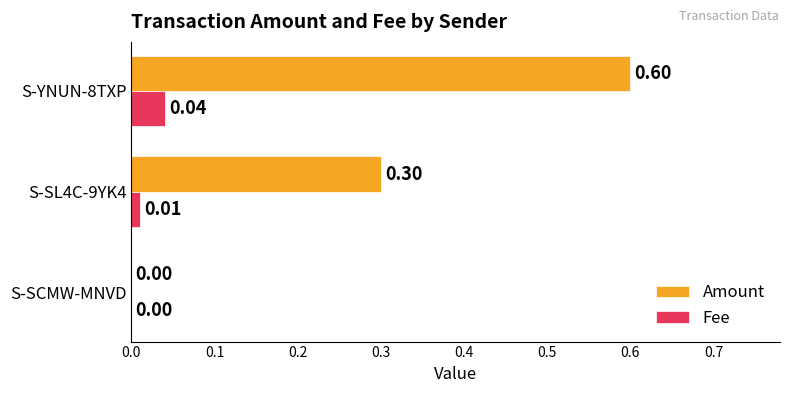

Is the value of Amount at S-YNUN-8TXP greater than the value of Fee at S-YNUN-8TXP?

Yes